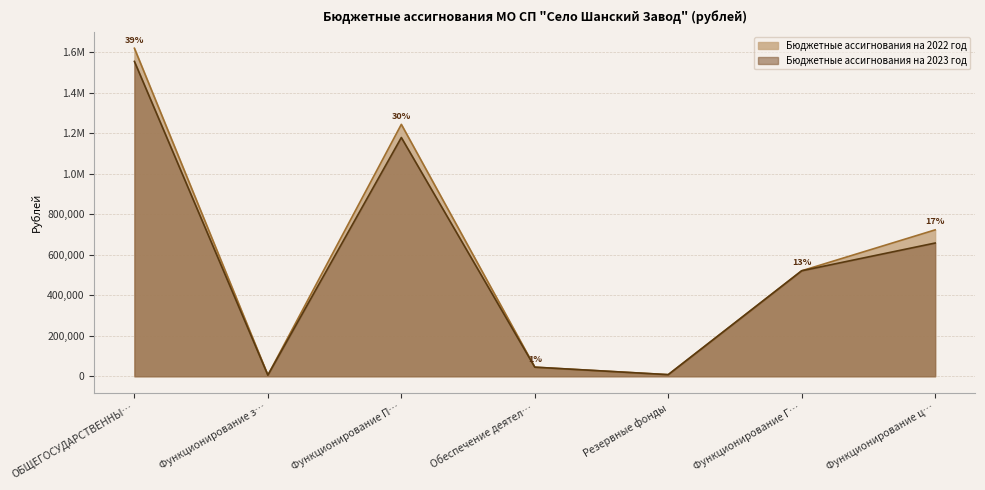

True or false: Бюджетные ассигнования на 2023 год has more than 2 points higher than both neighbors.

False